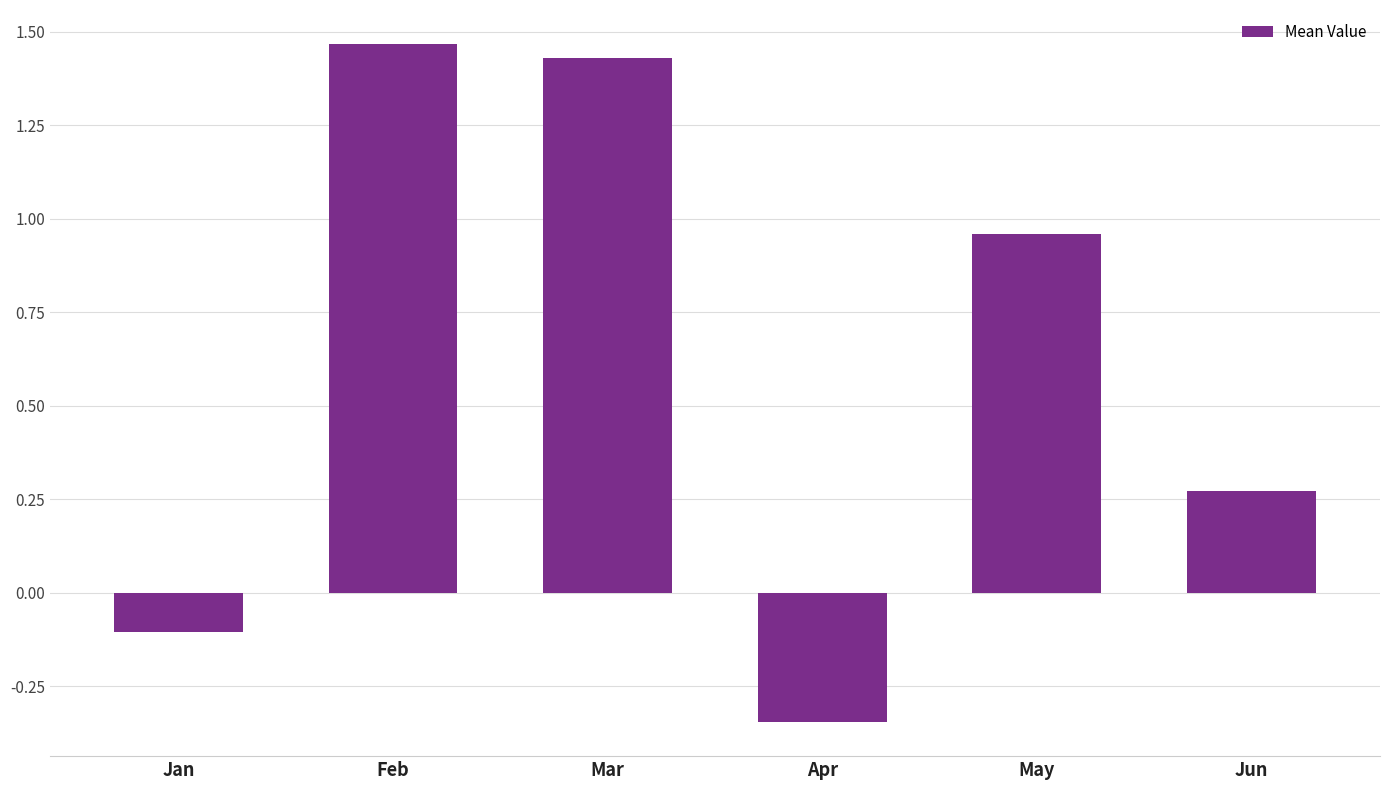

At which label does the data first exceed 0?

Feb